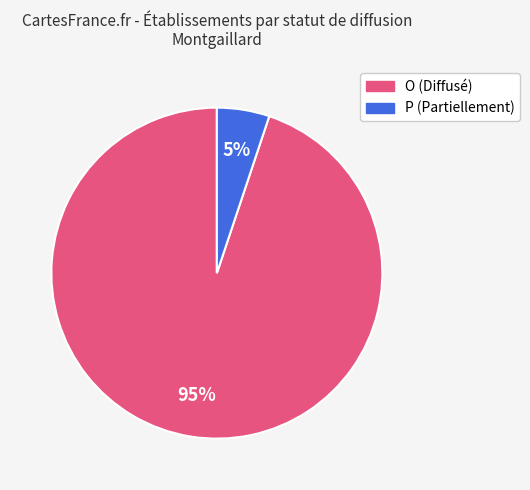

Combined, do O and P account for over 50%?

Yes